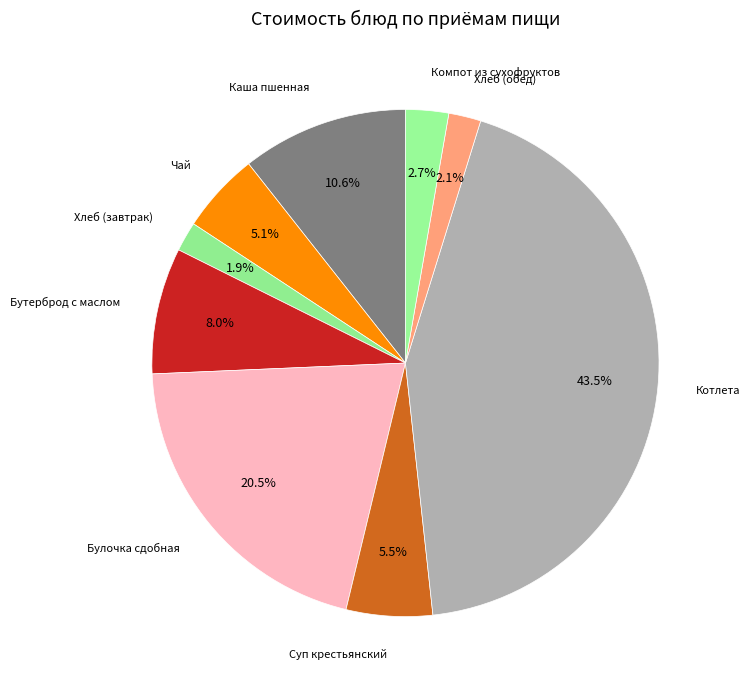

Count the number of slices in the pie.

9